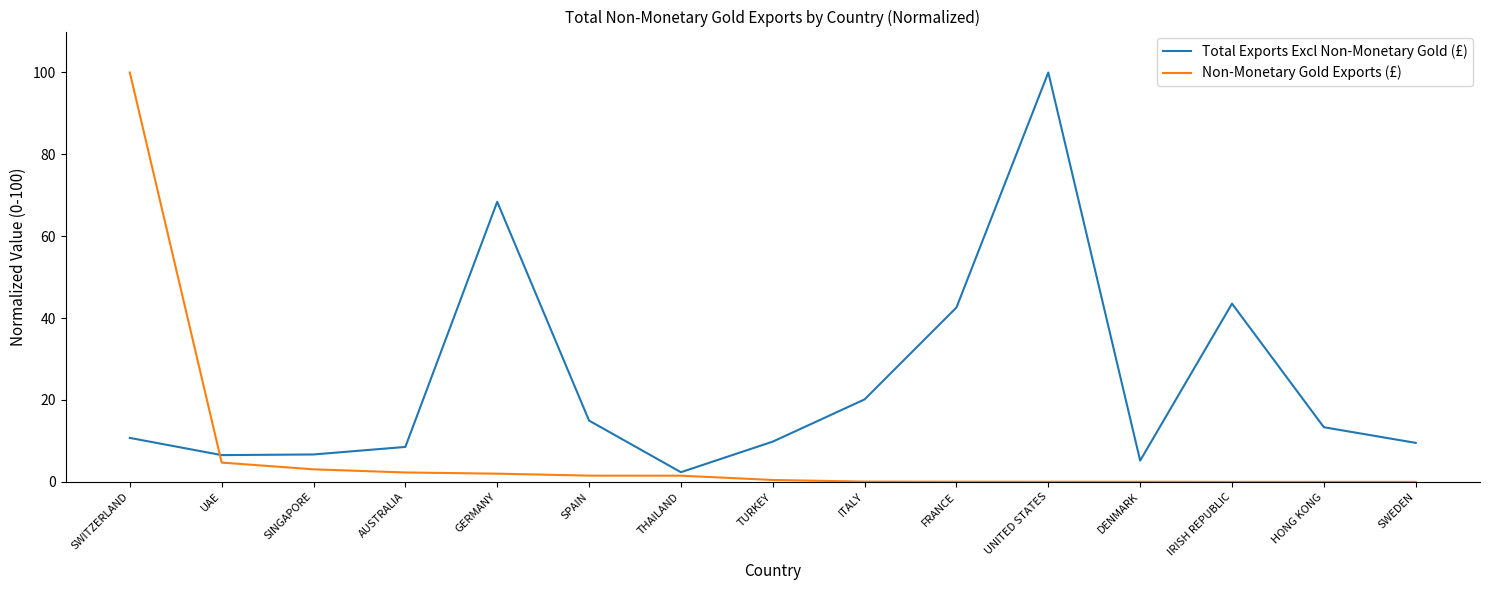

What is the highest value of the Total Exports Excl Non-Monetary Gold (£) series?

100.0